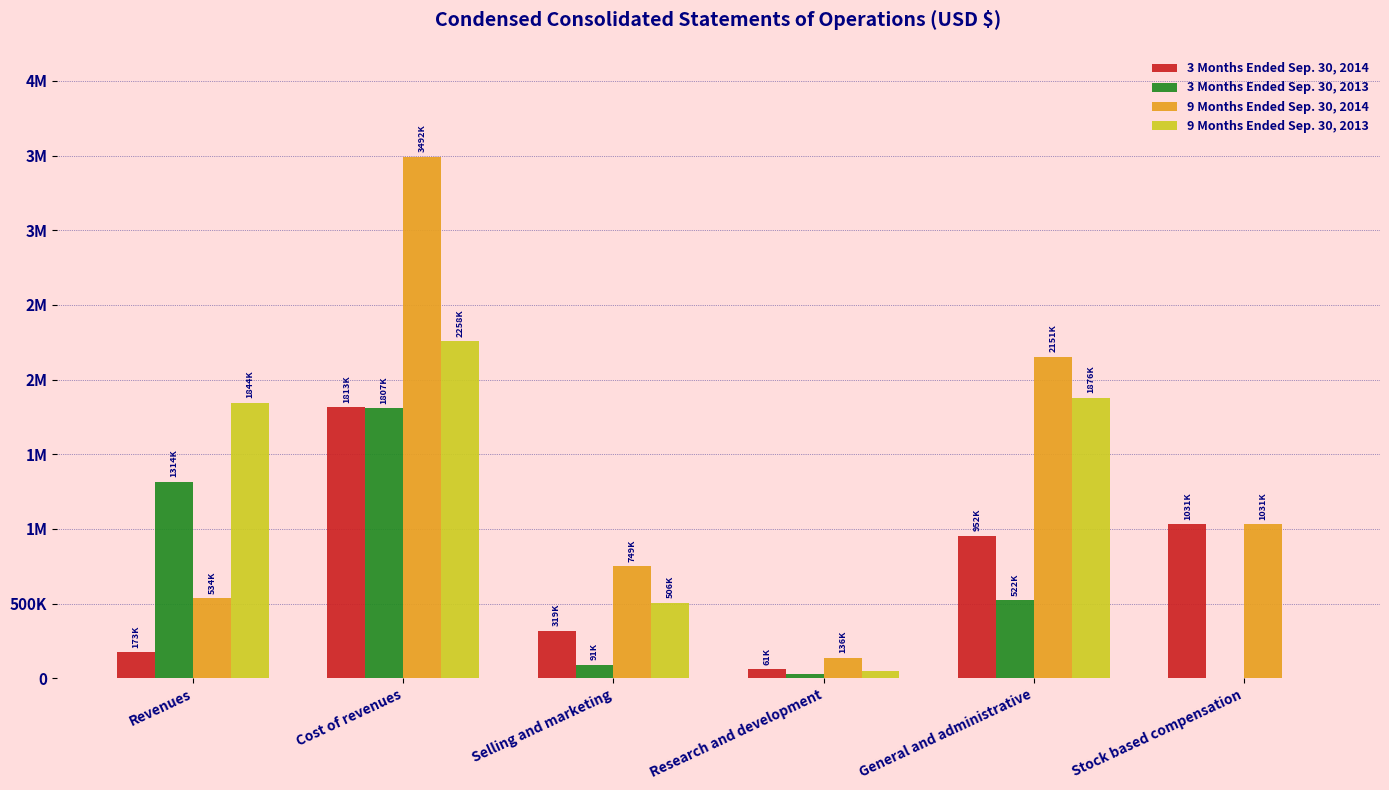

Which series changed the most between Cost of revenues and Research and development?

9 Months Ended Sep. 30, 2014